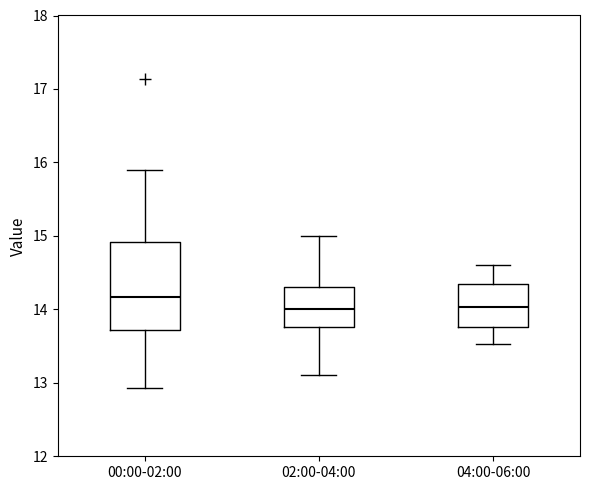

Where does the median line of the box for 04:00-06:00 sit on the y-axis? The values are not printed on the chart, so give them approximately, as read against the axis.

14.0